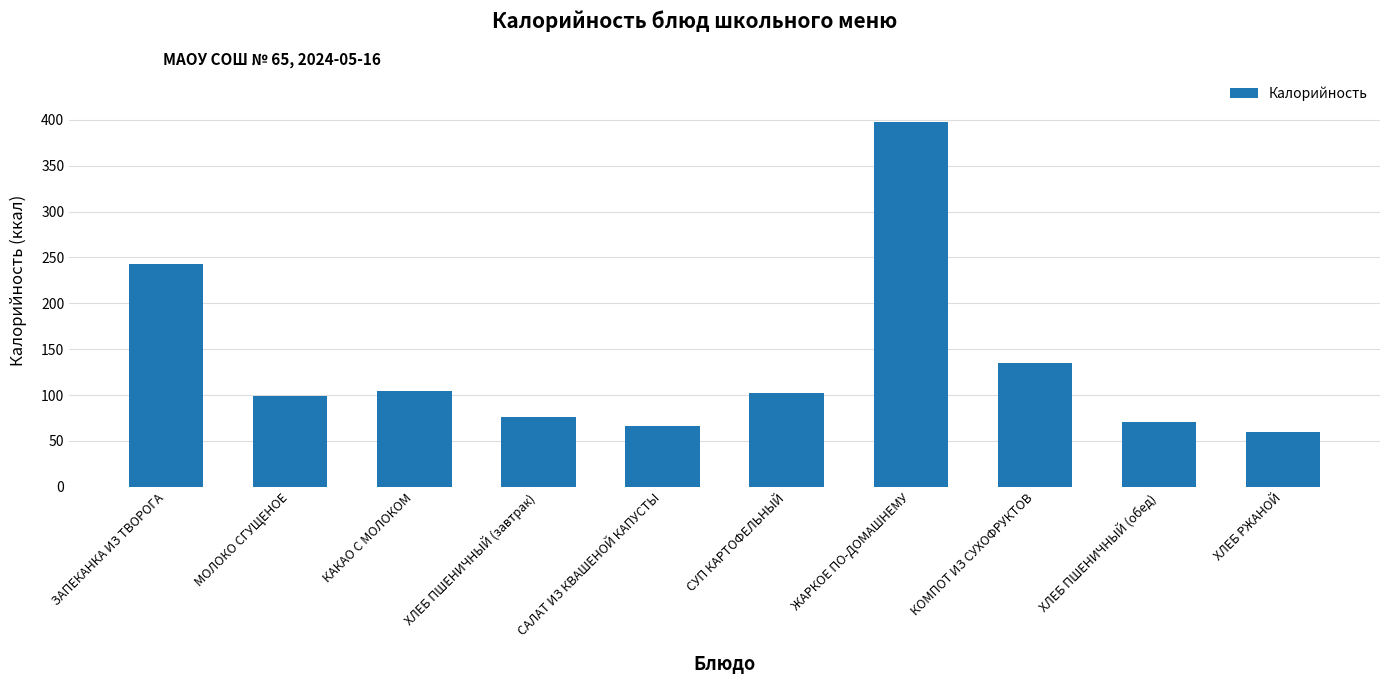

Reading left to right, list all the values displayed in this chart.

ЗАПЕКАНКА ИЗ ТВОРОГА=242.6	МОЛОКО СГУЩЕНОЕ=98.8	КАКАО С МОЛОКОМ=104.5	ХЛЕБ ПШЕНИЧНЫЙ (завтрак)=76.2	САЛАТ ИЗ КВАШЕНОЙ КАПУСТЫ=66.1	СУП КАРТОФЕЛЬНЫЙ=102.1	ЖАРКОЕ ПО-ДОМАШНЕМУ=397.9	КОМПОТ ИЗ СУХОФРУКТОВ=134.8	ХЛЕБ ПШЕНИЧНЫЙ (обед)=70.3	ХЛЕБ РЖАНОЙ=60.3